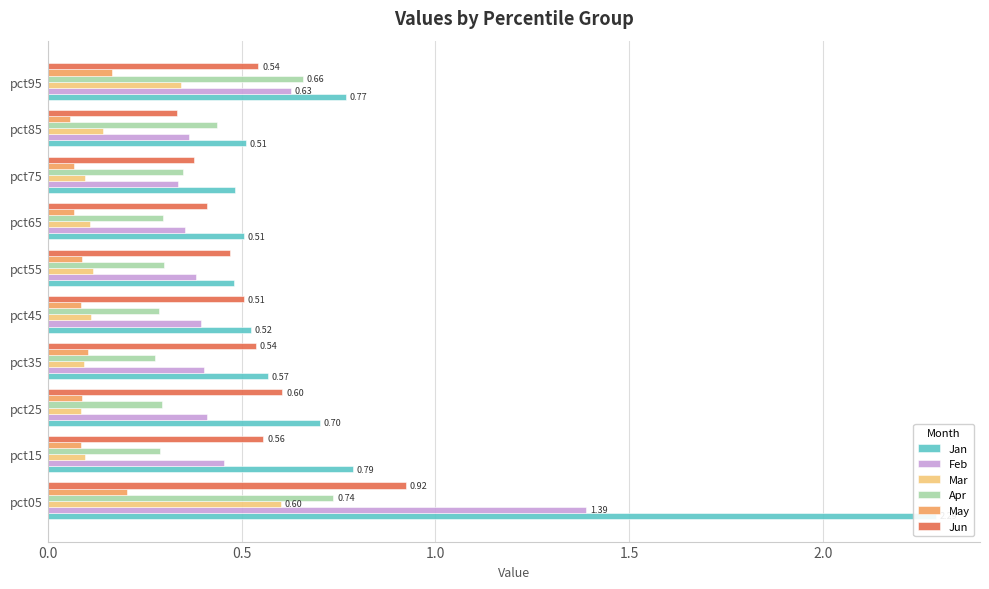

What position from the left is 1.5?

4